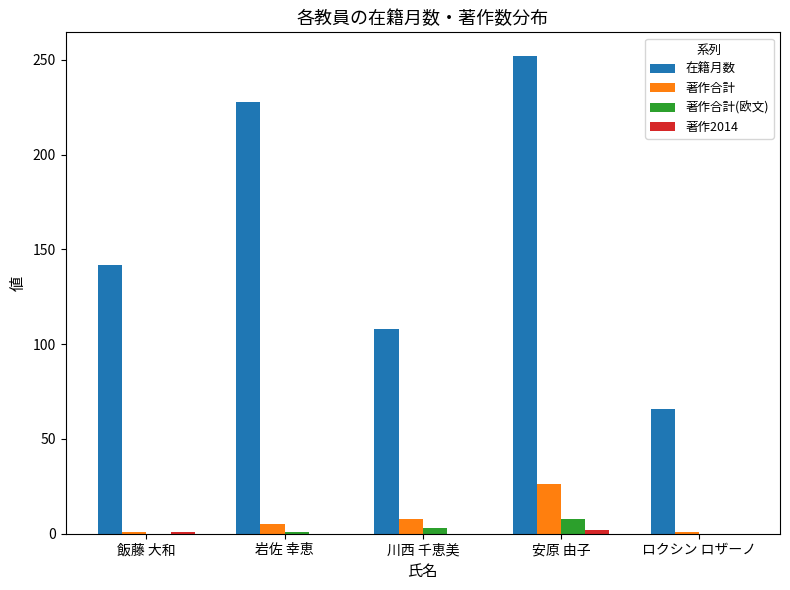

Count the 在籍月数 values in the range 108 to 228.

3